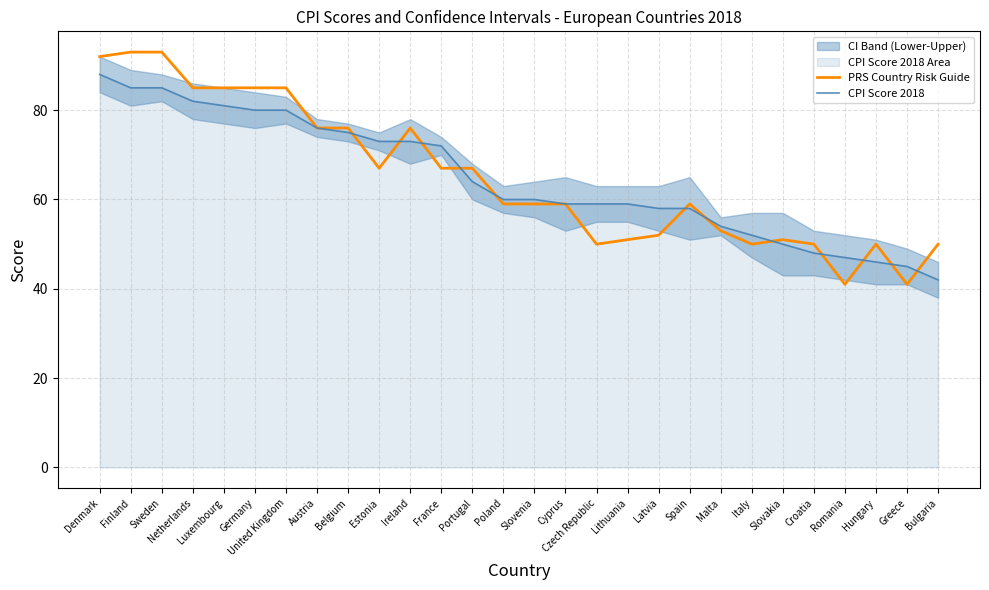

What is the label of the 1st point from the right?

Bulgaria